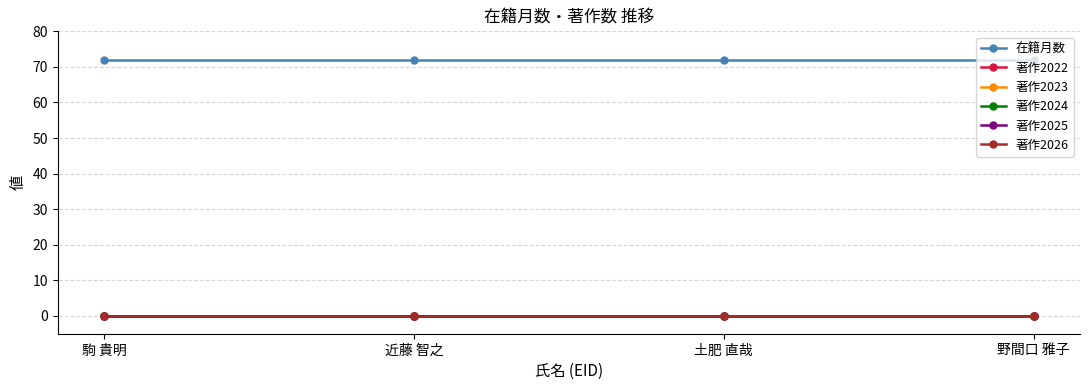

What is the label of the 2nd point from the left?

近藤 智之